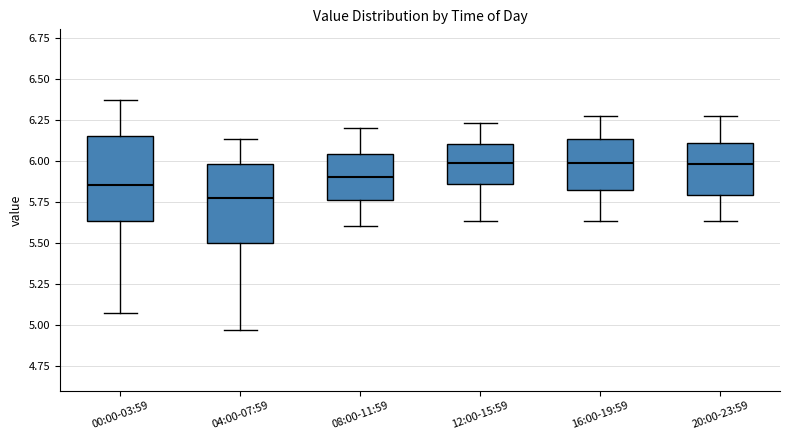

Reading left to right, read every box against the y-axis: the position of its median line, the range the box covers, and the ends of its whiskers. The values are not printed on the chart, so give them approximately, as read against the axis.

00:00-03:59: median 5.85, box 5.65 to 6.15, whiskers 5.05 to 6.35
04:00-07:59: median 5.75, box 5.50 to 6.00, whiskers 4.95 to 6.15
08:00-11:59: median 5.90, box 5.75 to 6.05, whiskers 5.60 to 6.20
12:00-15:59: median 6.00, box 5.85 to 6.10, whiskers 5.65 to 6.25
16:00-19:59: median 6.00, box 5.80 to 6.15, whiskers 5.65 to 6.25
20:00-23:59: median 6.00, box 5.80 to 6.10, whiskers 5.65 to 6.25